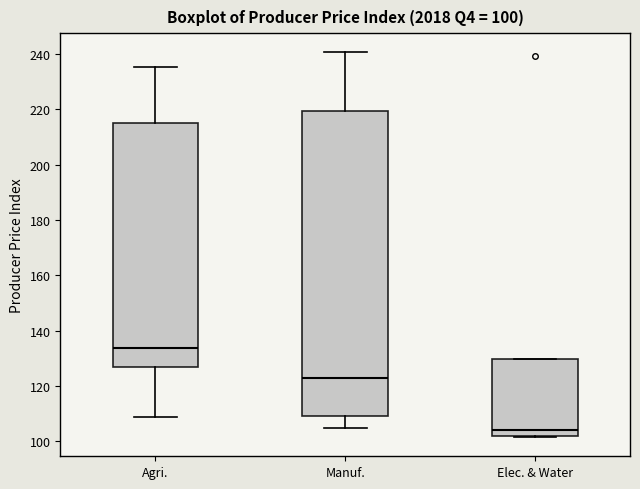

Which box's median line is the highest?

Agri.